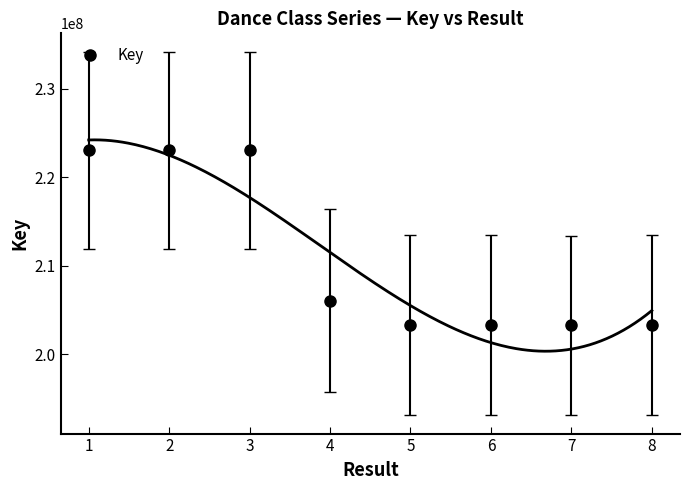

How many data points are less than 206075272?

4